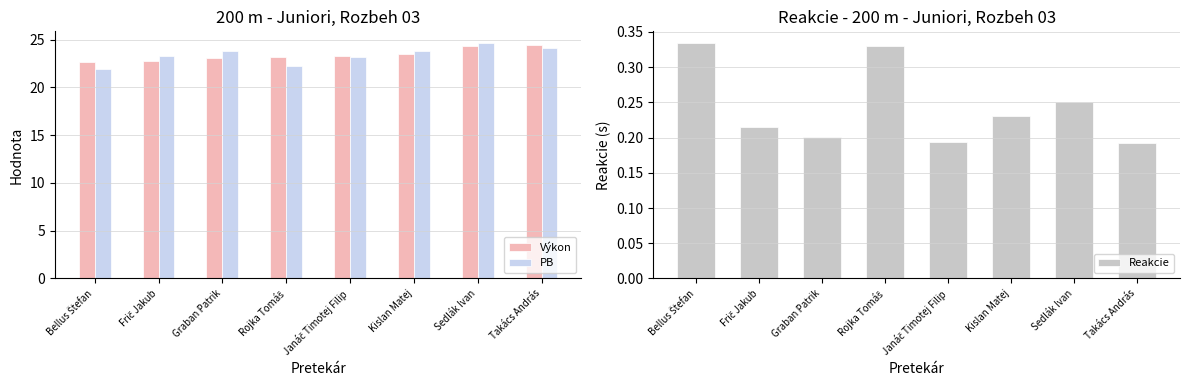

At which label is Reakcie closest to 0?

Takács András